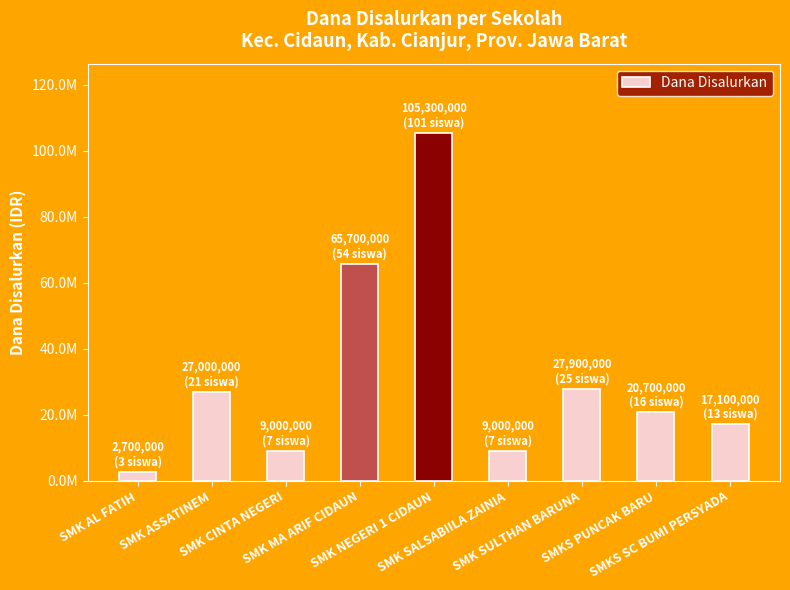

Are the bars horizontal?

No